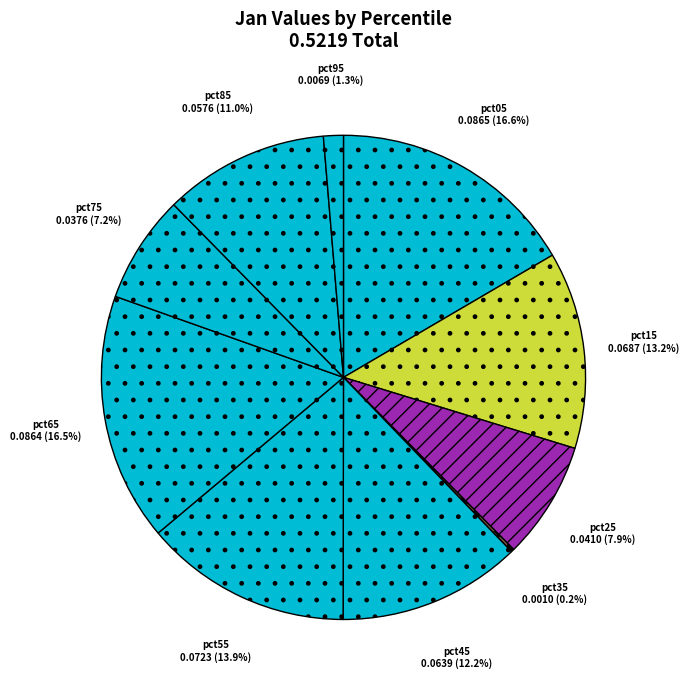

To the nearest percent, what portion does pct95 represent?

1%